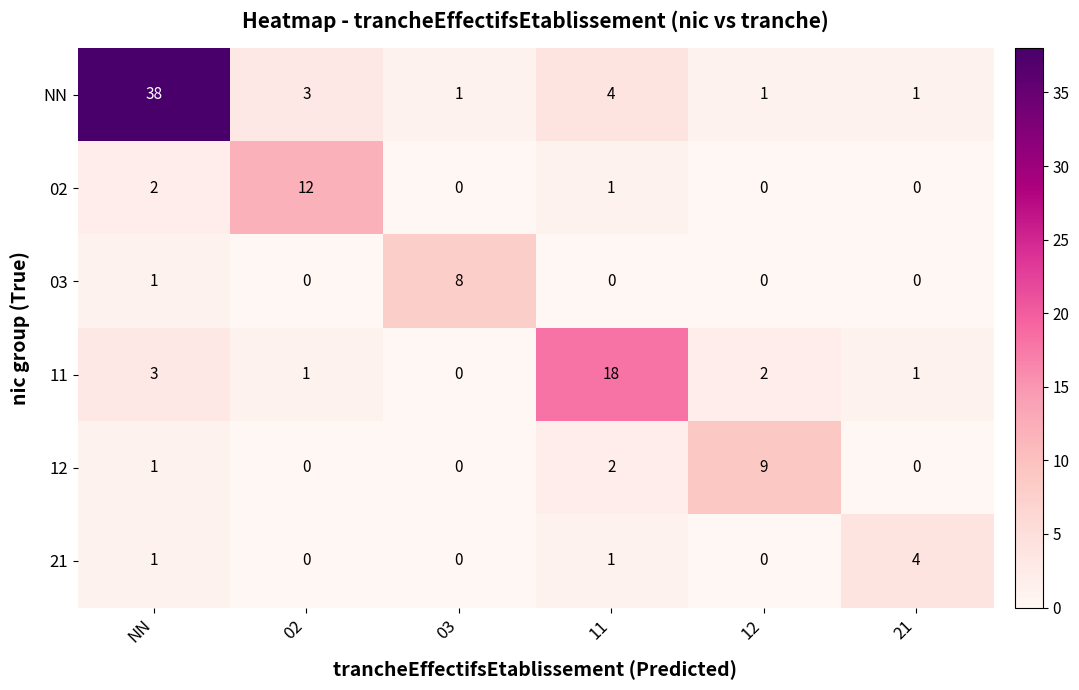

Which label corresponds to the largest value in the chart?

NN